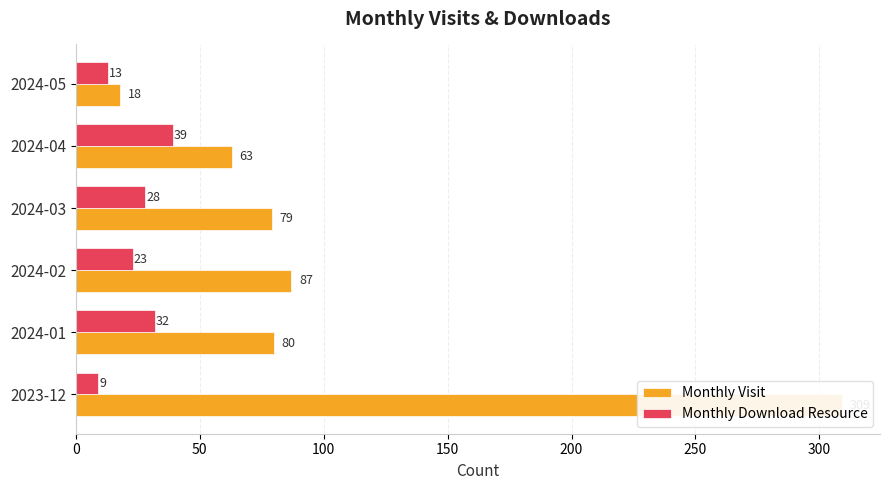

Which series changed the most between 2024-04 and 2024-05?

Monthly Visit